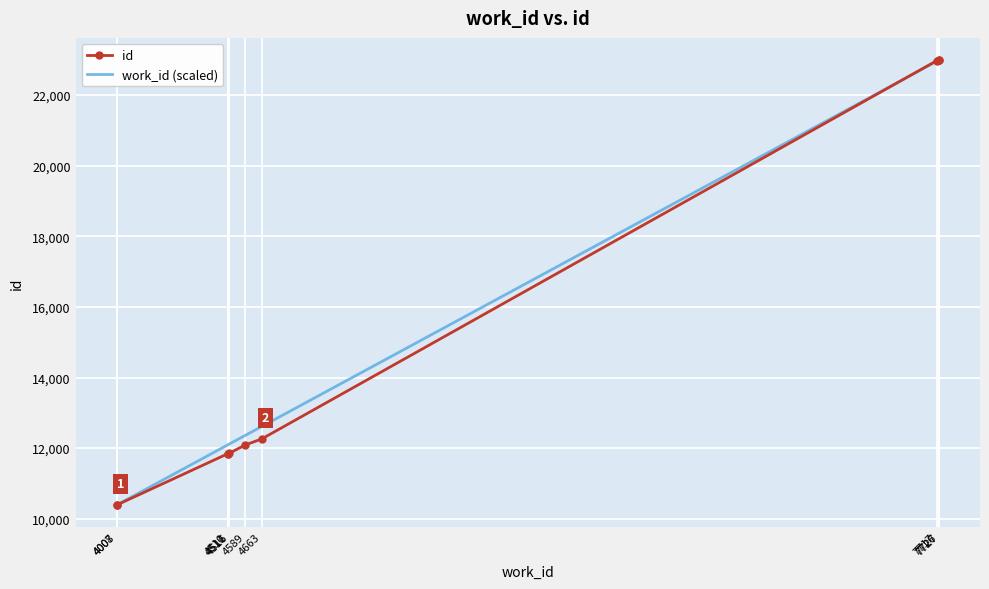

What is the lowest value of the work_id (scaled) series?

10392.0